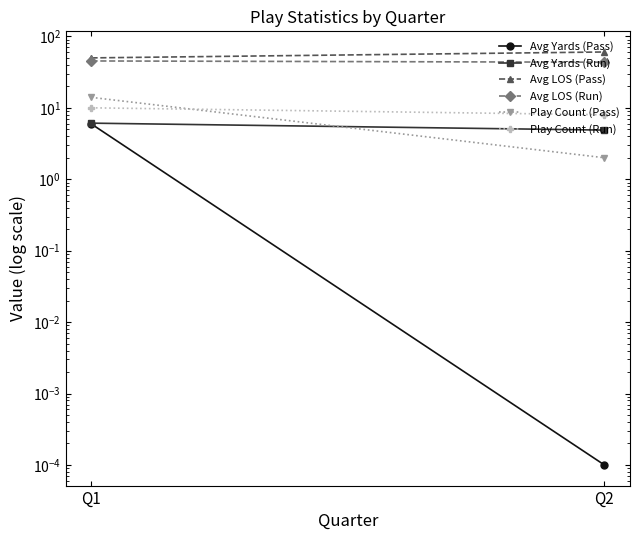

The value of Play Count (Pass) at Q1 is 20.3. True or false?

False